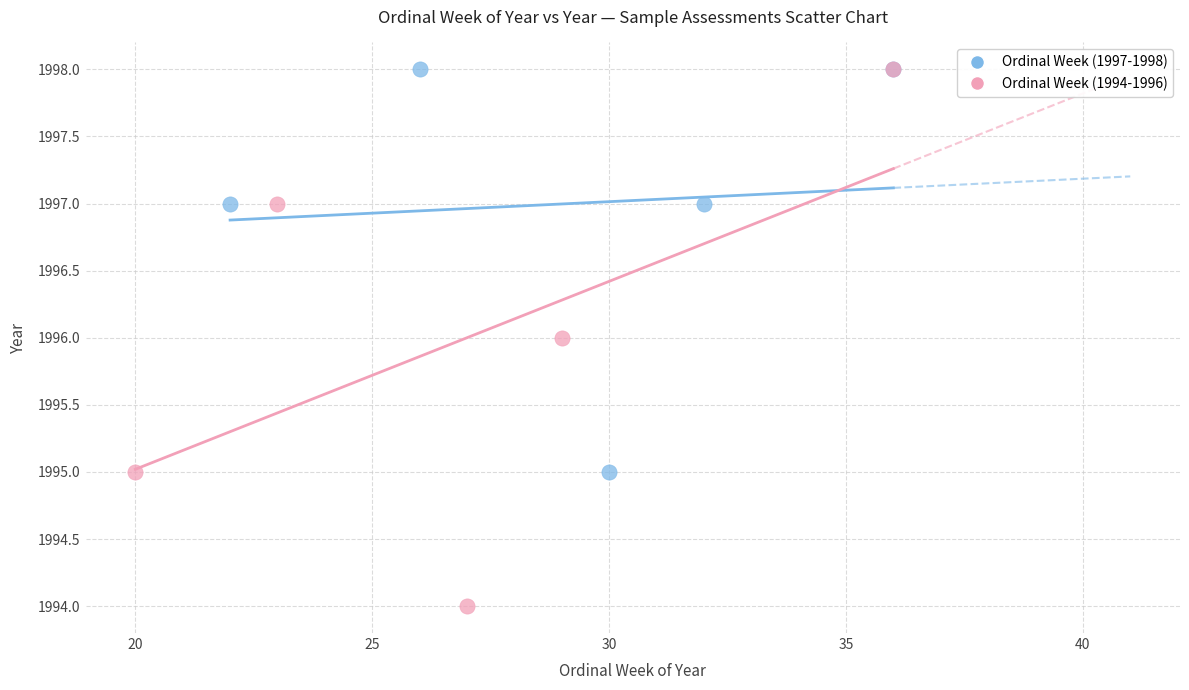

Which series reaches the minimum Y coordinate?

Ordinal Week (1994-1996)